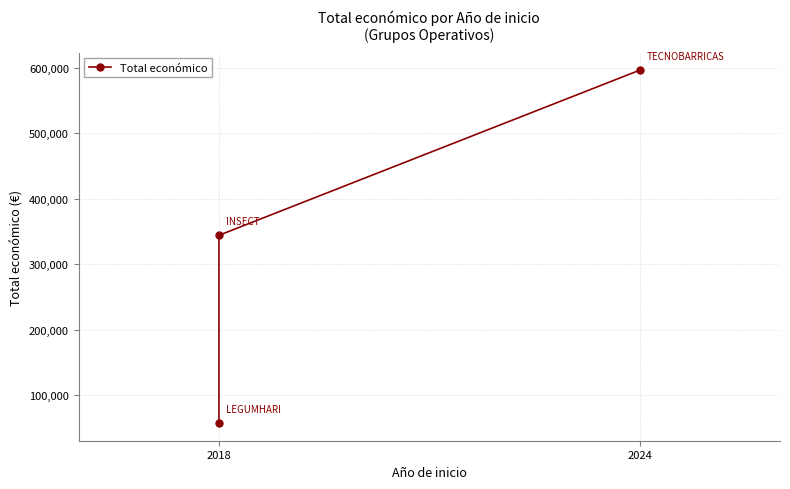

What is the value of the 1st point from the left?

57500